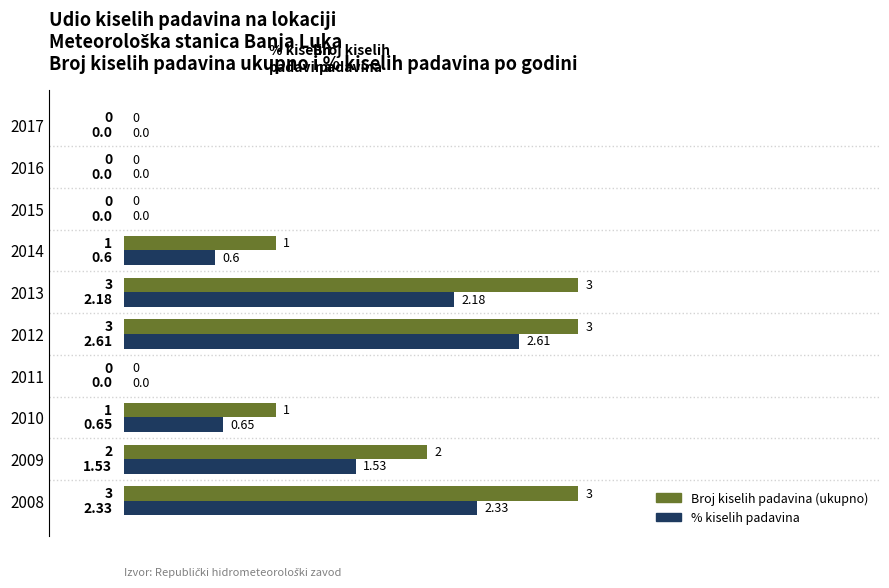

What is the maximum value for % kiselih padavina?

2.6